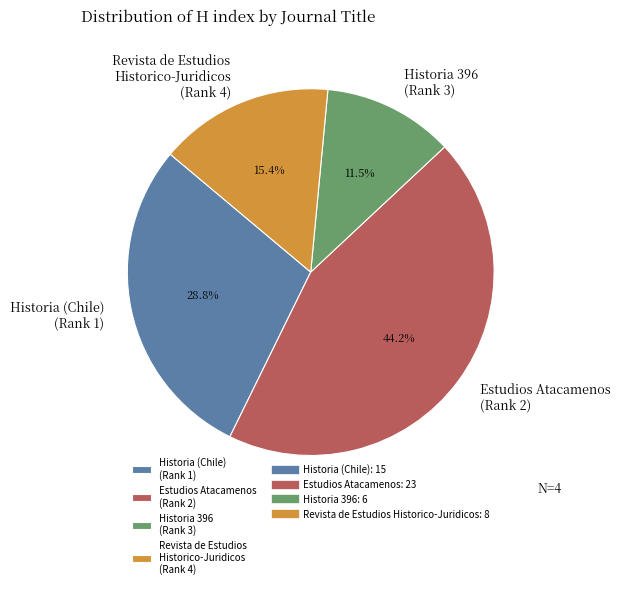

Does any single category account for the majority?

No